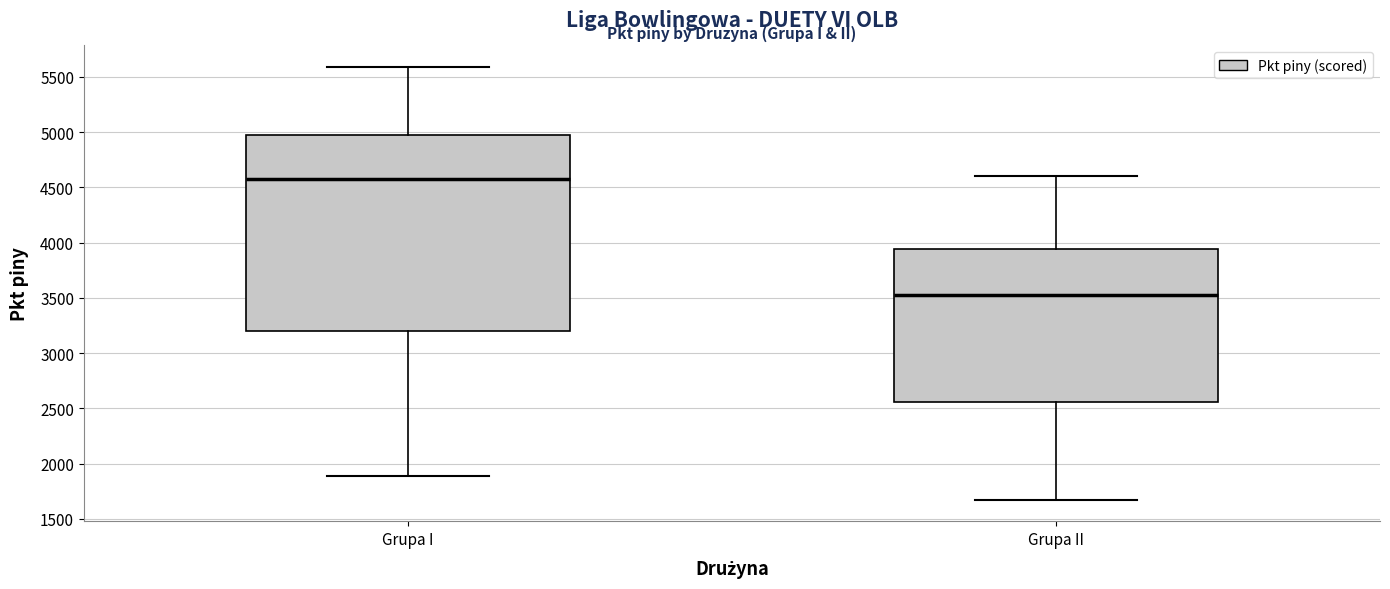

Where does the median line of the box for Grupa I sit on the y-axis? The values are not printed on the chart, so give them approximately, as read against the axis.

4600